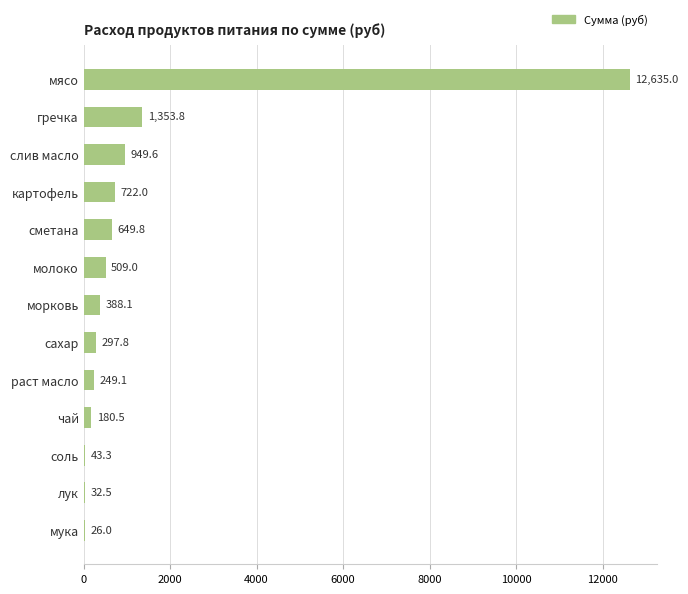

What is the maximum value shown in the chart?

12635.0